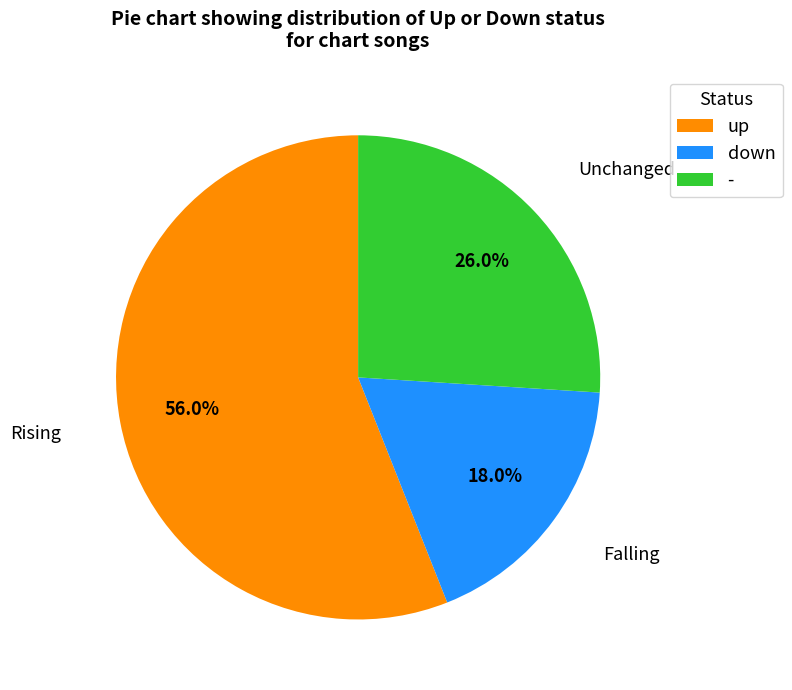

Between up and down, which is larger?

up